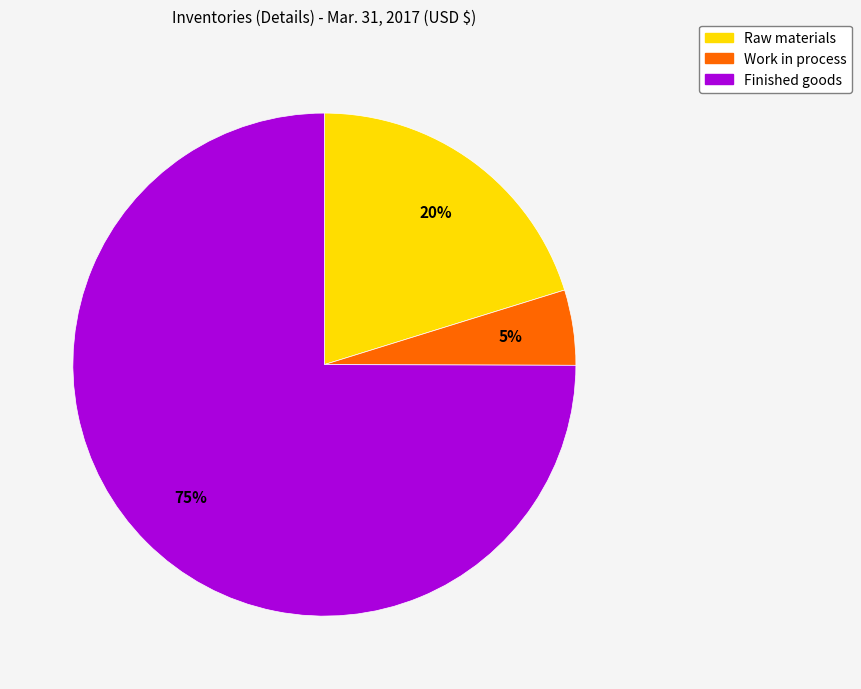

To the nearest percent, what is the difference between the Finished goods and Work in process slice percentages?

70%